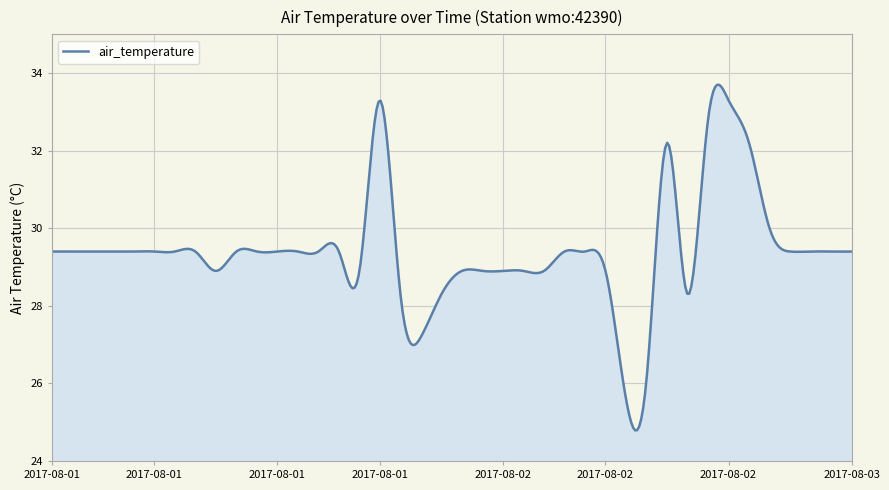

What is the difference between the maximum and minimum values?

8.9